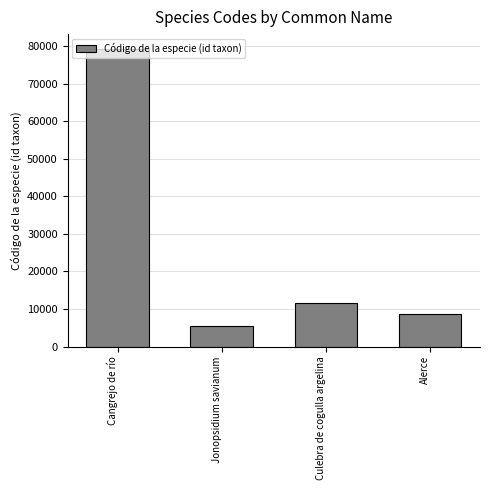

What is the sum of all values?

105209